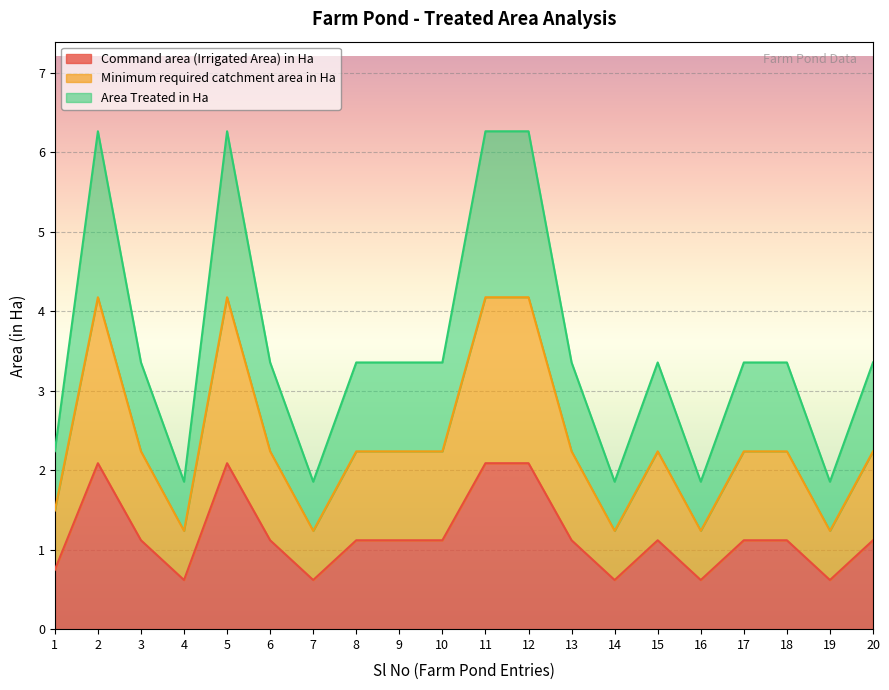

What is the minimum value for Minimum required catchment area in Ha?

1.2